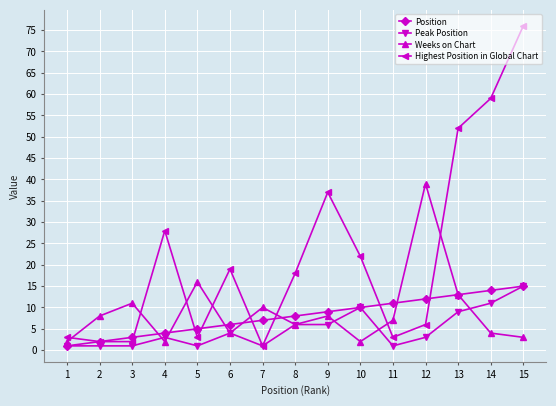

Which series has the largest total across all categories?

Highest Position in Global Chart